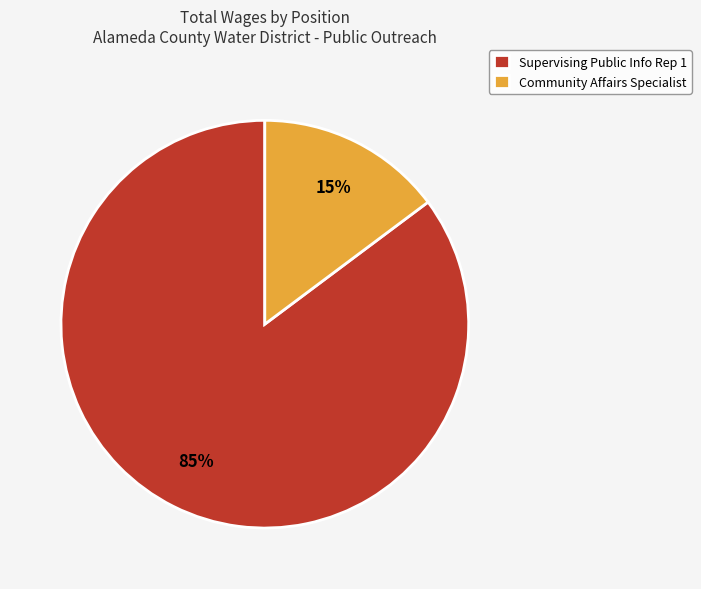

True or false: Supervising Public Info Rep 1 accounts for 92% of the total.

False